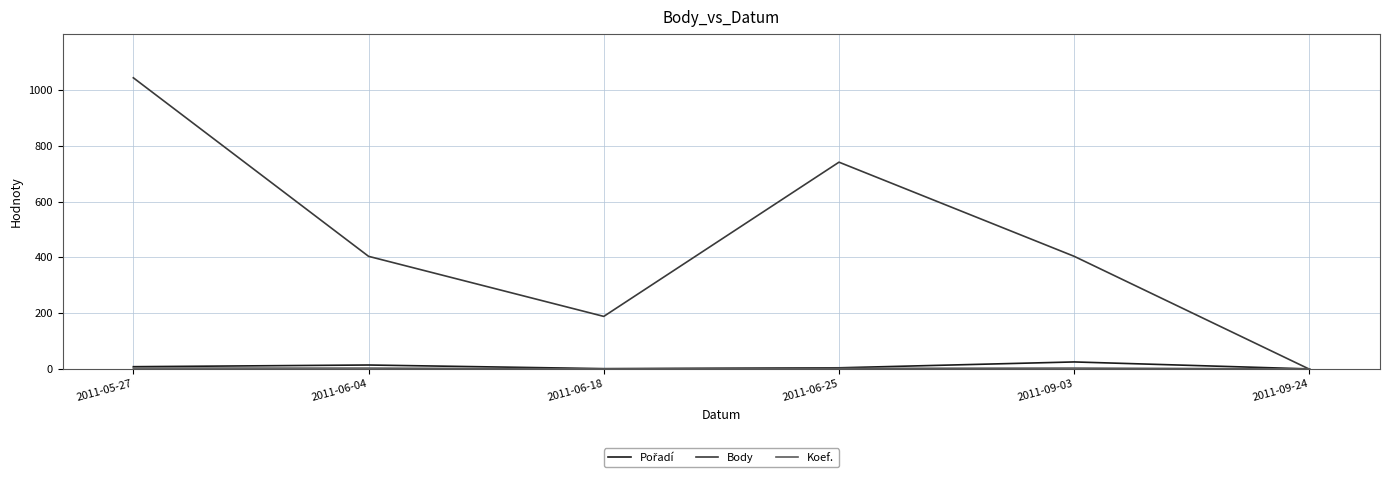

Which series has the largest total across all categories?

Body